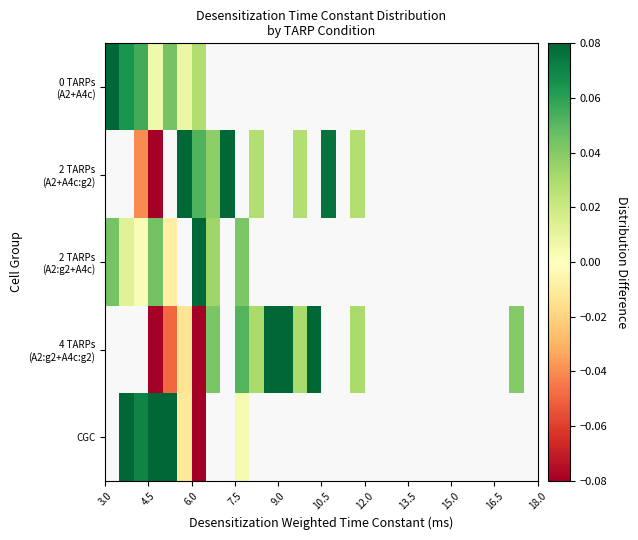

How many values in 4 TARPs (A2:g2+A4c:g2) are above zero?

9